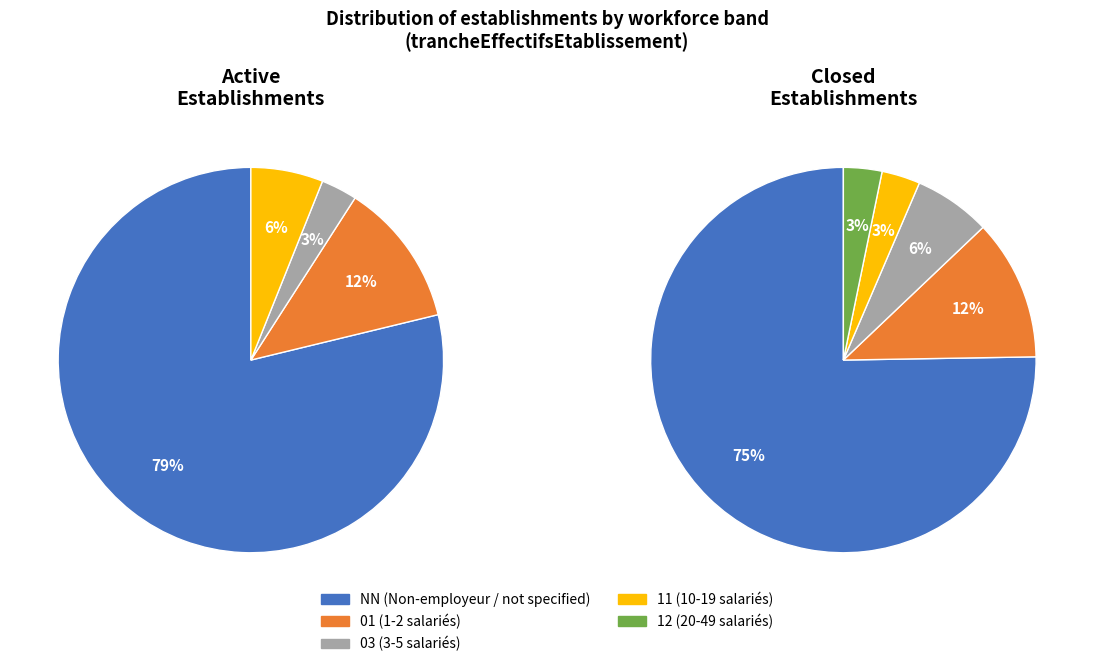

Is 01 the majority of the pie?

No